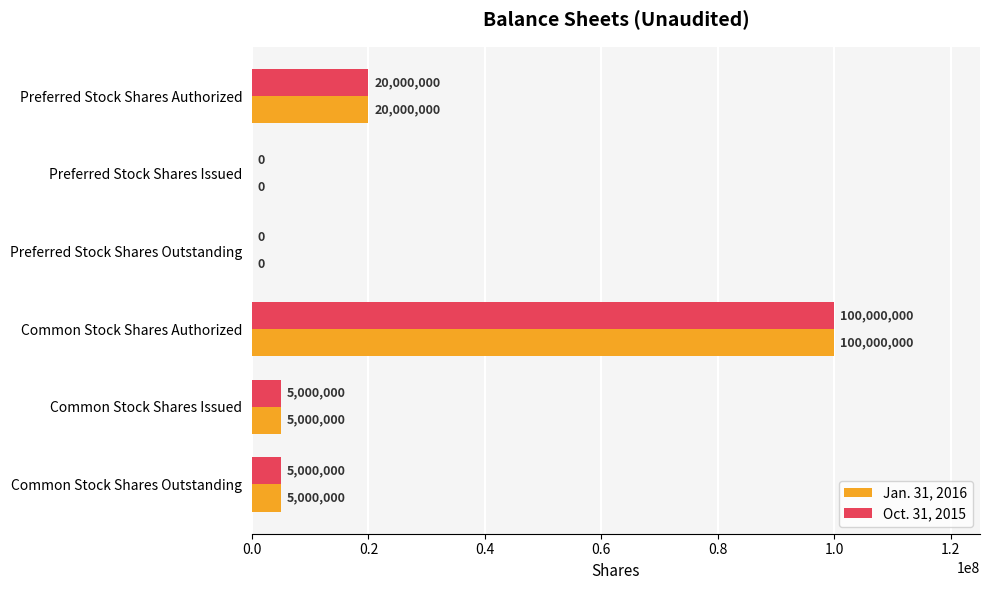

What is the sum of the Jan. 31, 2016 values at Preferred Stock Shares Issued and Common Stock Shares Issued?

5000000